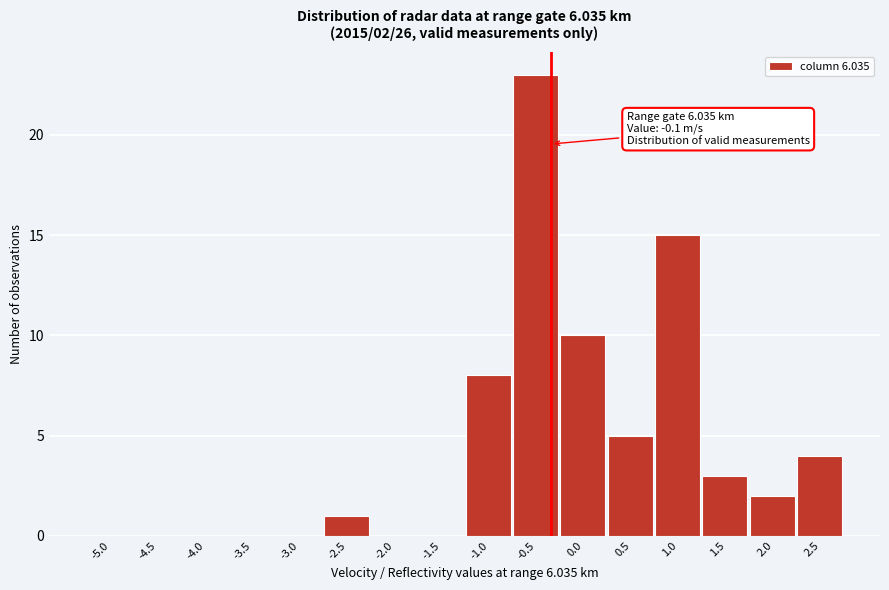

Reading right to left, list all the values displayed in this chart.

2.5=4	2.0=2	1.5=3	1.0=15	0.5=5	0.0=10	-0.5=23	-1.0=8	-1.5=0	-2.0=0	-2.5=1	-3.0=0	-3.5=0	-4.0=0	-4.5=0	-5.0=0